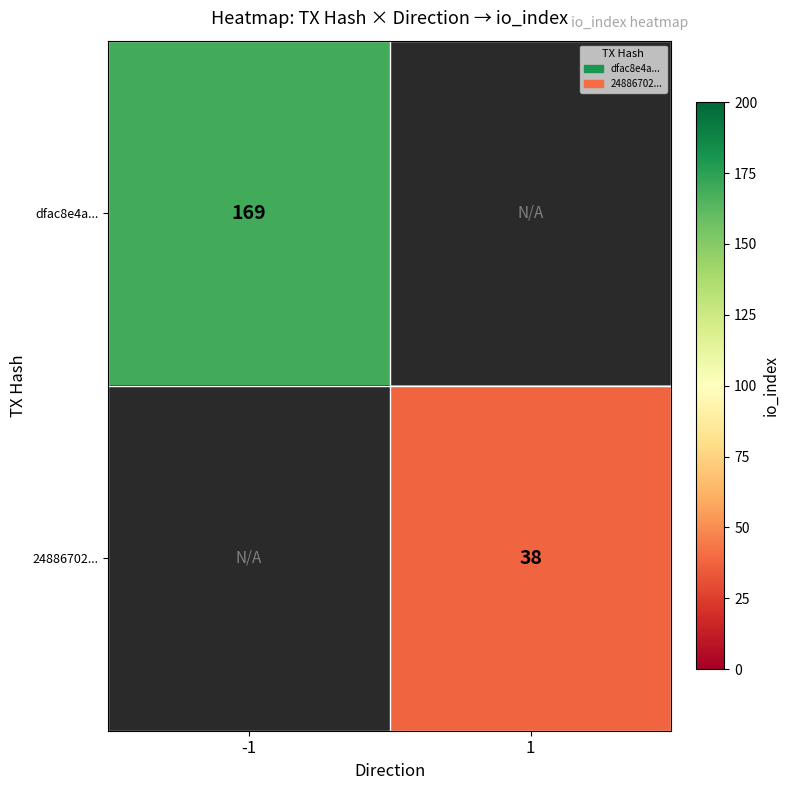

At how many categories does at least one series exceed 66?

1